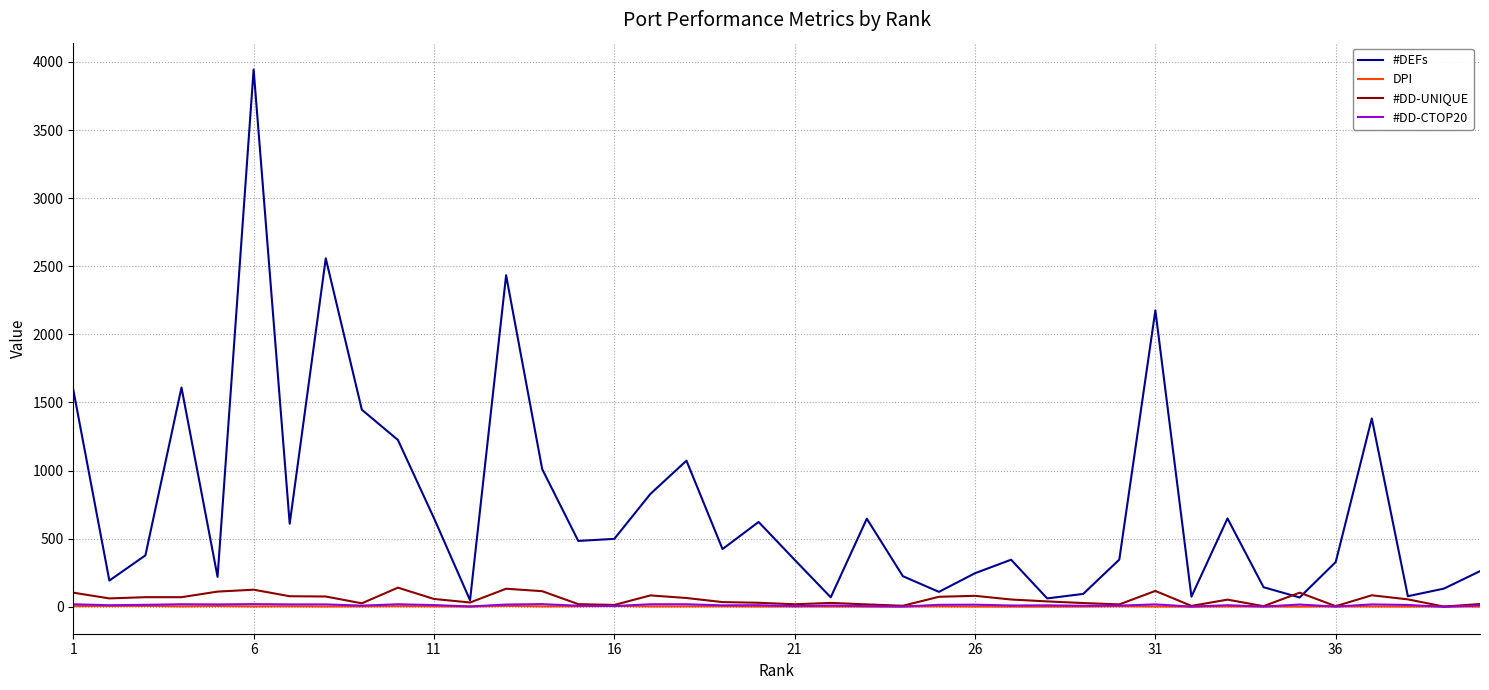

Which series has the widest spread of values?

#DEFs